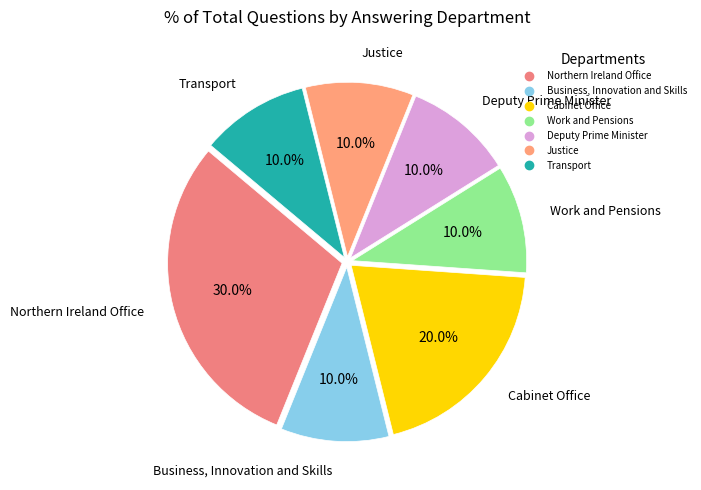

Count the number of slices in the pie.

7